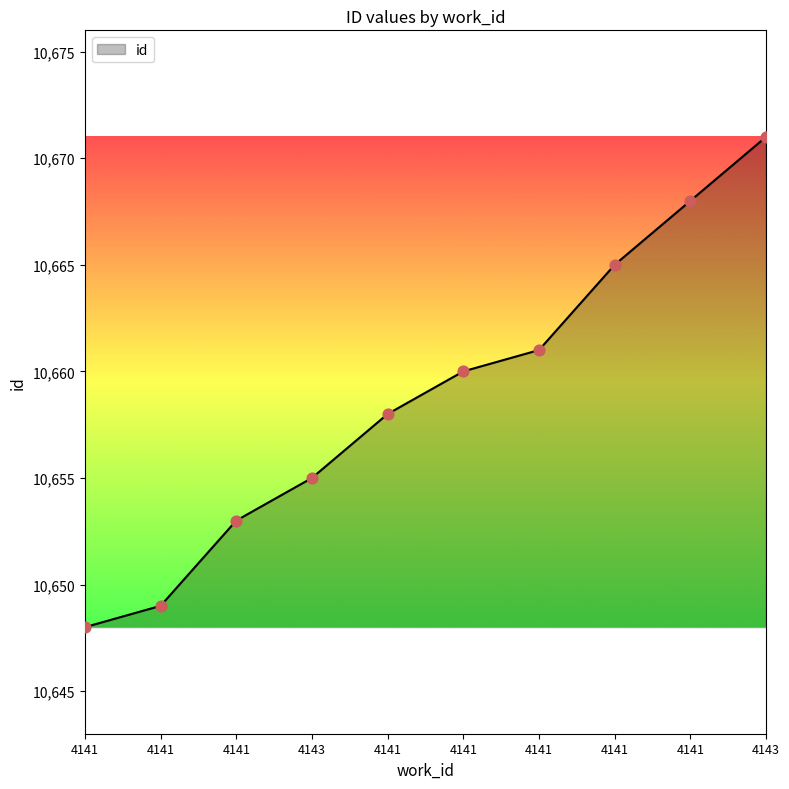

What is the ratio of the value at 4141 to the value at 4141?

1.0